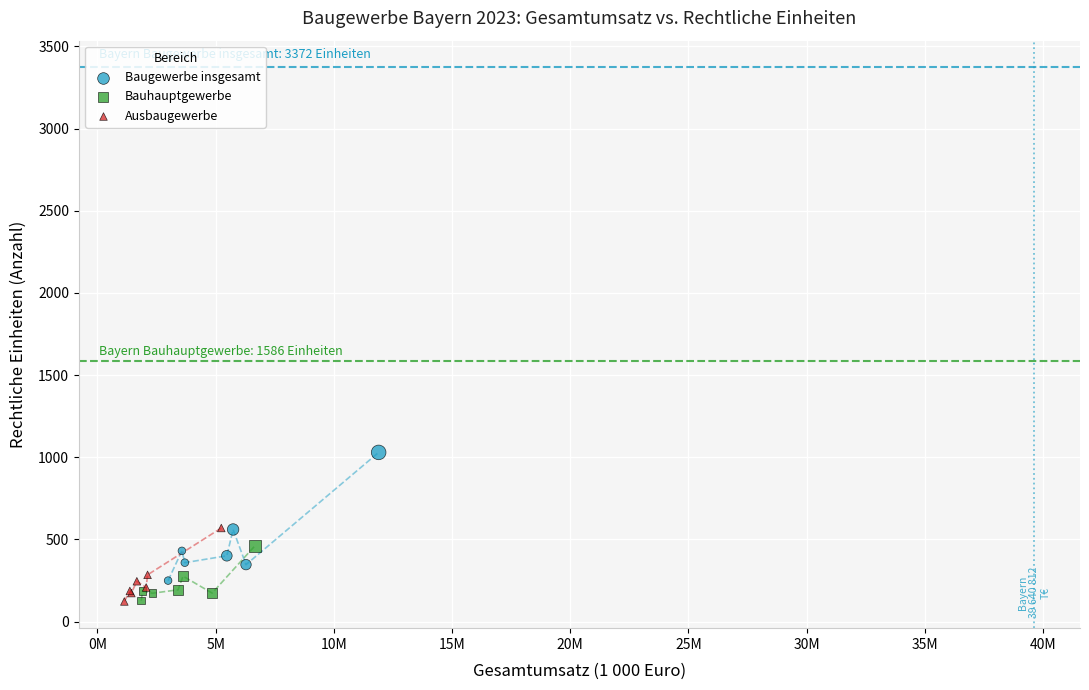

Which series has the widest spread of Y values?

Baugewerbe insgesamt